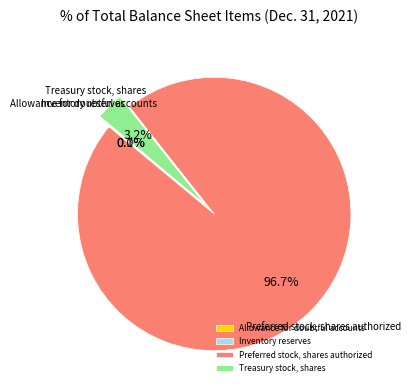

What percentage is the Preferred stock, shares authorized slice, to the nearest percent?

97%